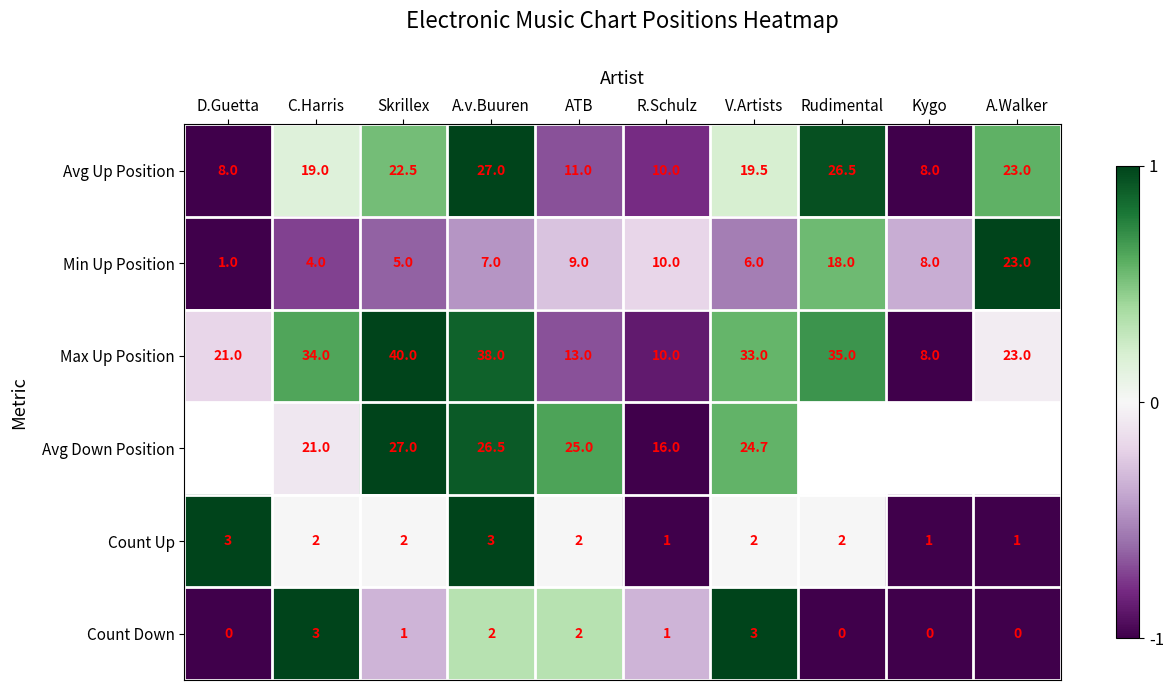

At which category is the sum across all series the highest?

A.v.Buuren